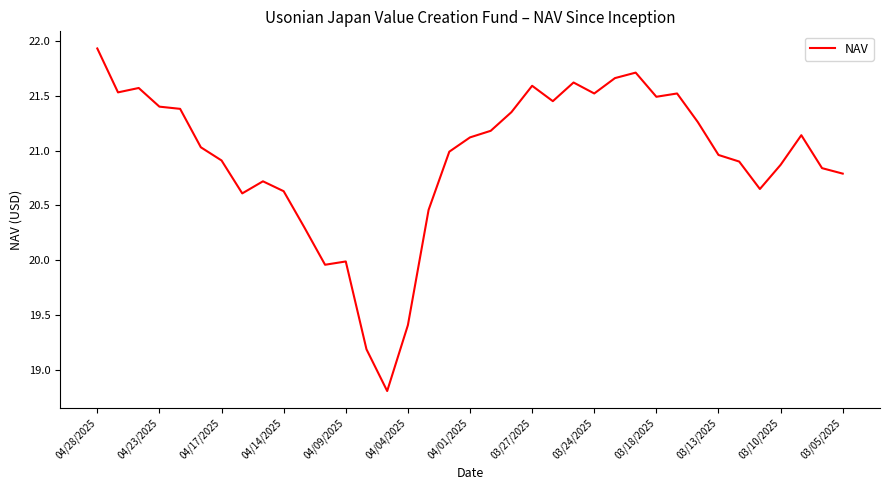

What is the difference between the maximum and minimum values?

3.1